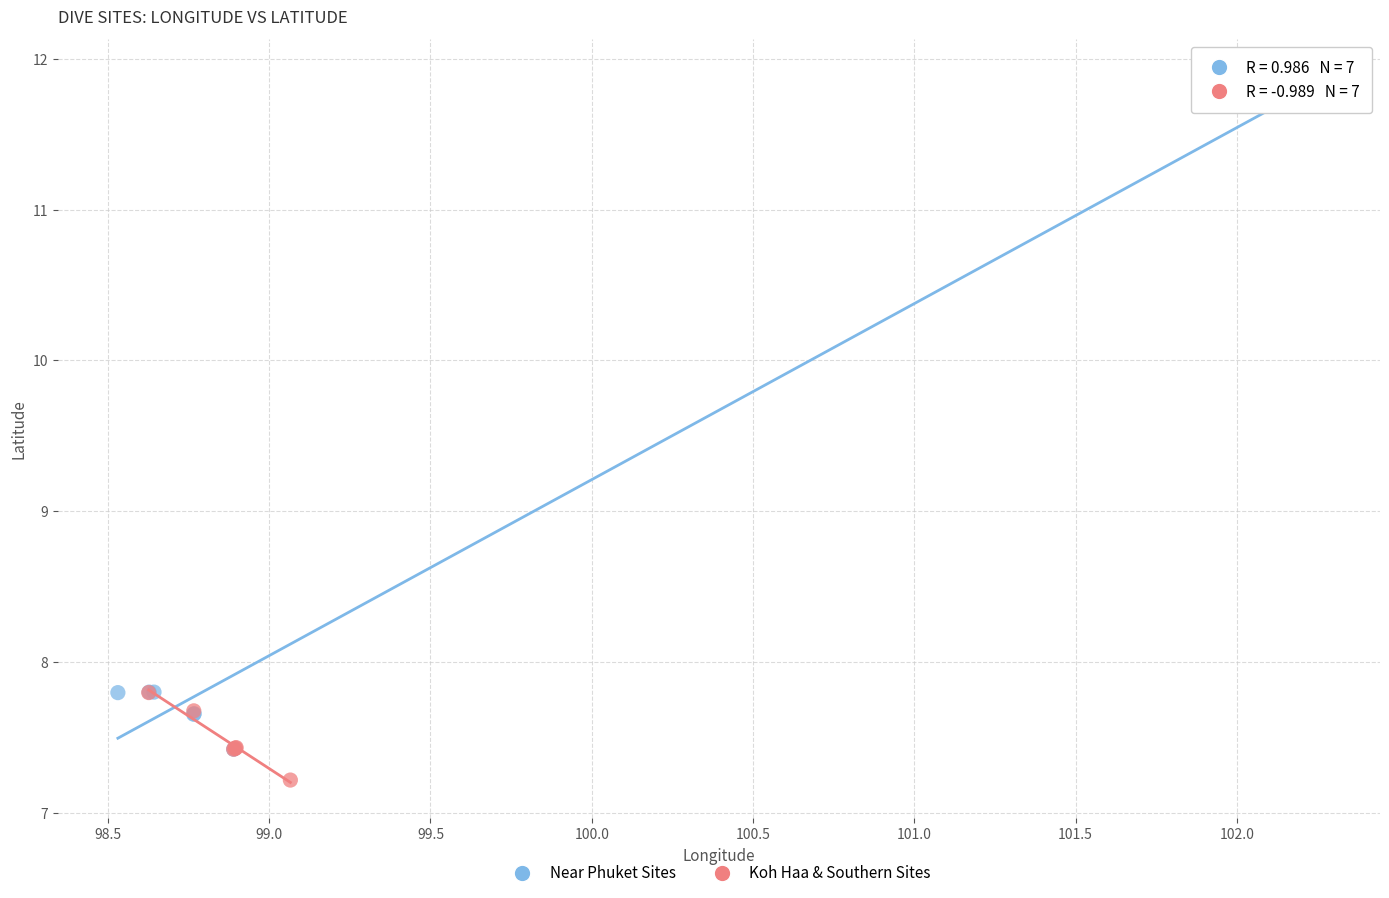

Which series contains the highest Y value?

Near Phuket Sites